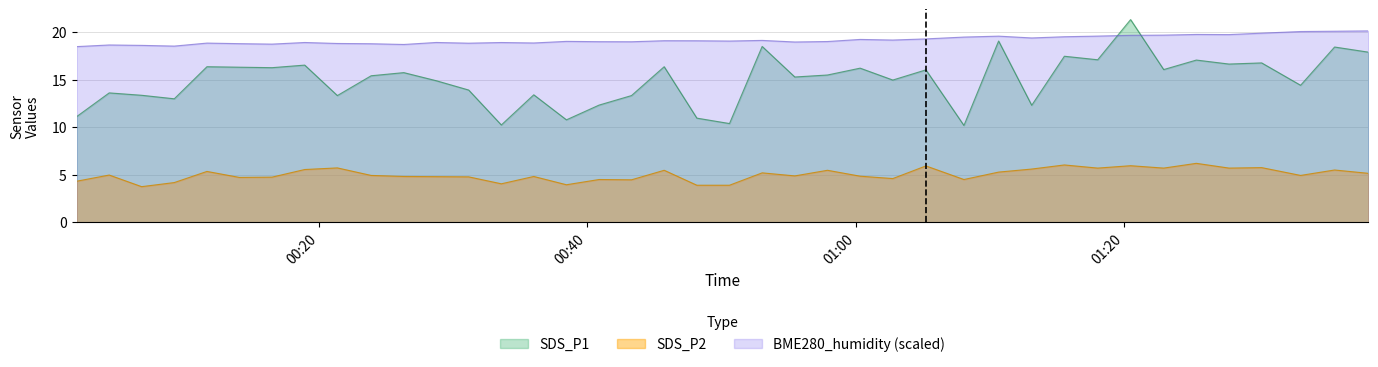

List the series in order of their peak value, highest first.

SDS_P1, BME280_humidity (scaled), SDS_P2